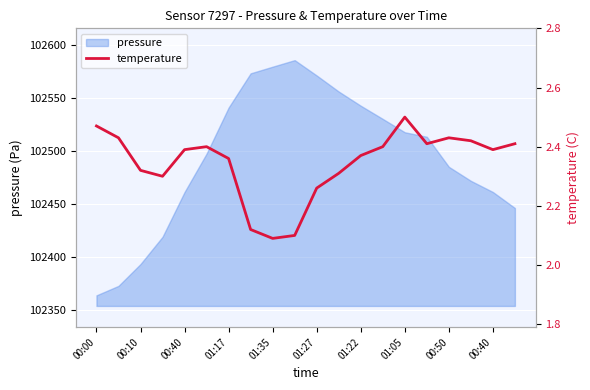

True or false: the data has more than 1 interior local peaks.

True